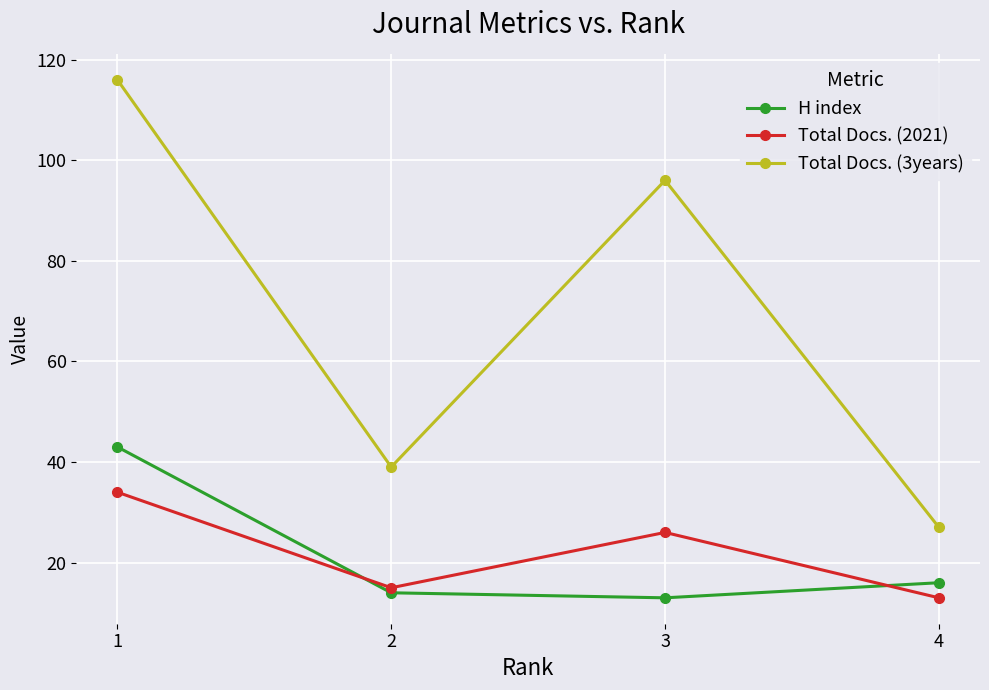

What are all the series names shown in the legend?

H index, Total Docs. (2021), Total Docs. (3years)